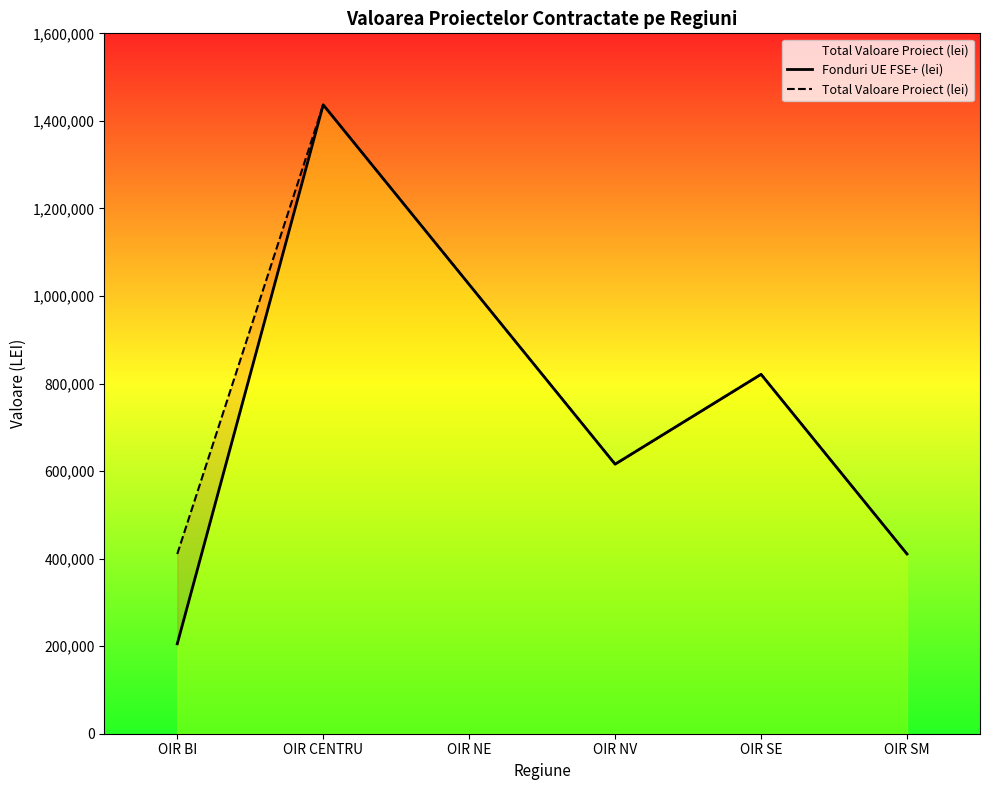

True or false: Fonduri UE FSE+ (lei) and Total Valoare Proiect (lei) cross at least once.

False